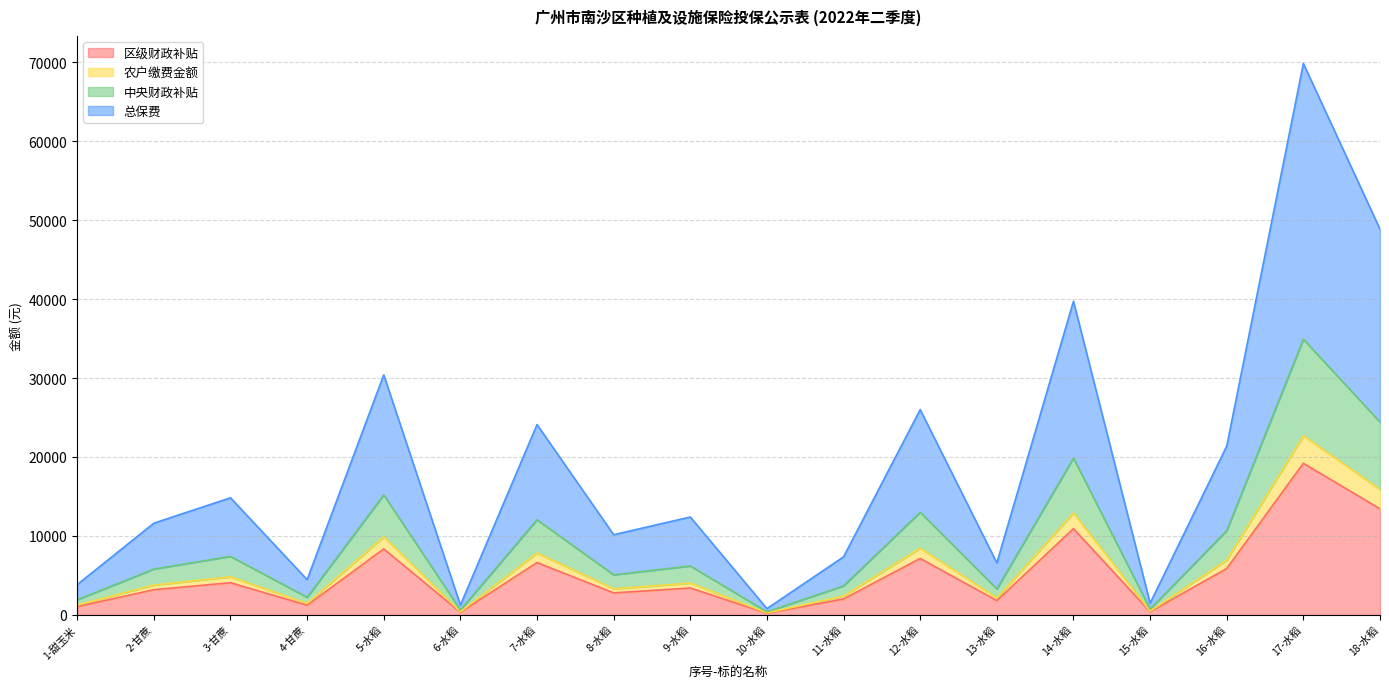

The value of 区级财政补贴 at 11-水稻 is 3850.2. True or false?

False